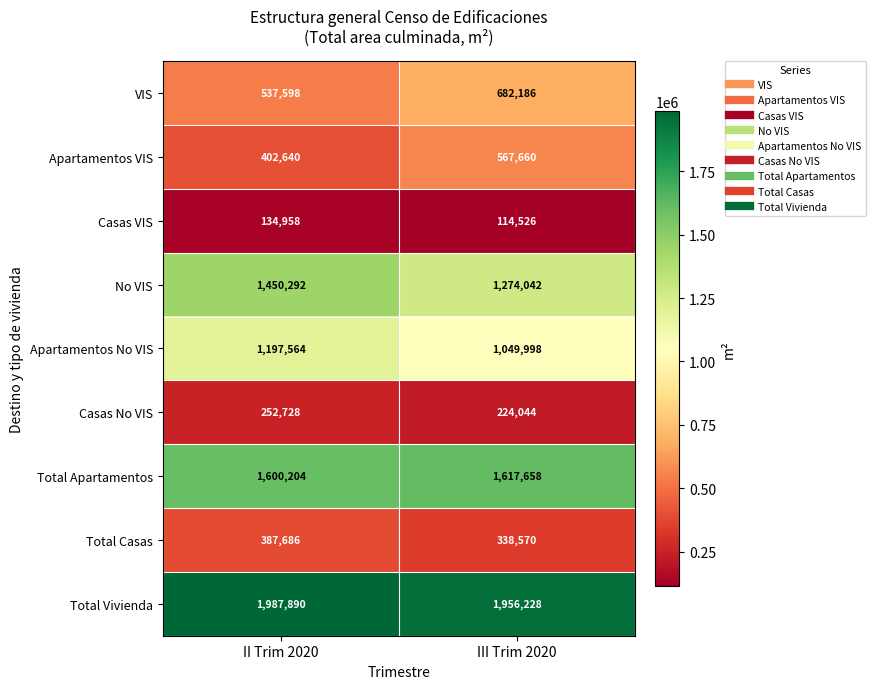

What is the average value of the Total Vivienda series?

1972059